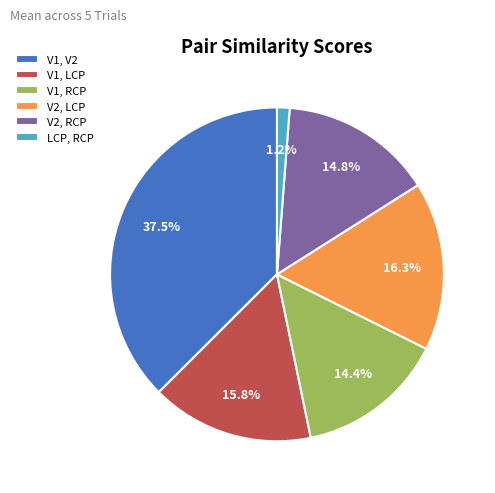

What percentage is the LCP, RCP slice, to the nearest percent?

1%